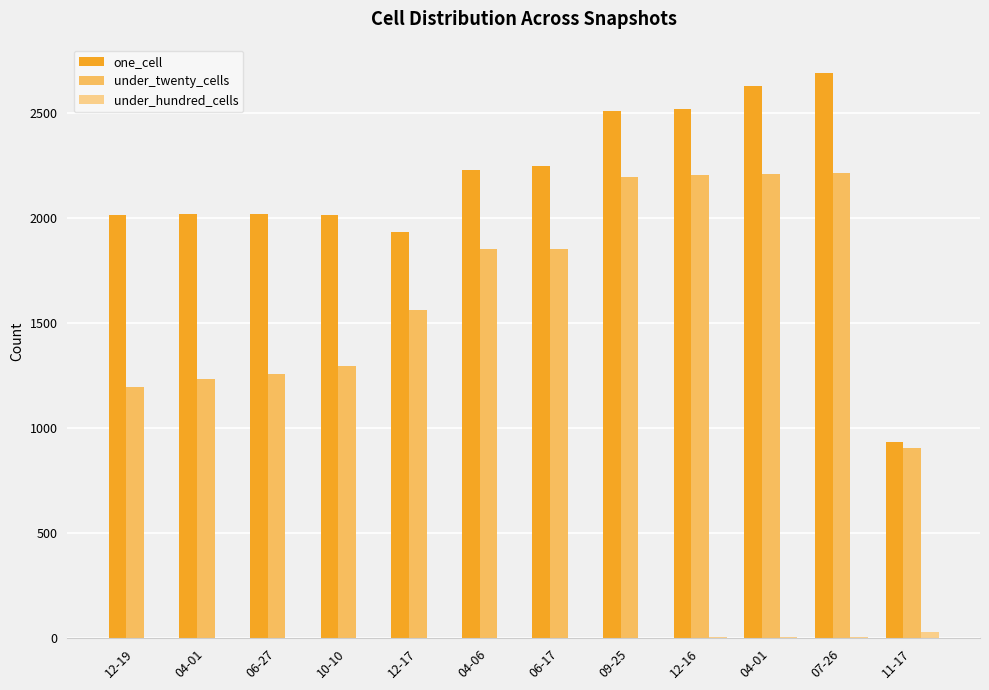

Between 11-17 and 04-01, which is larger?

04-01